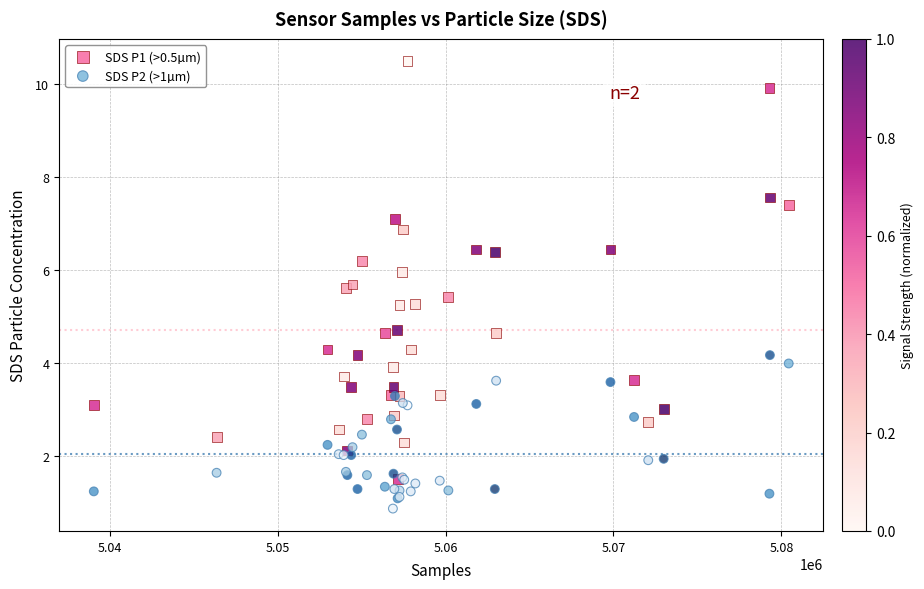

What are all the series names shown in the legend?

SDS P1 (>0.5µm), SDS P2 (>1µm)